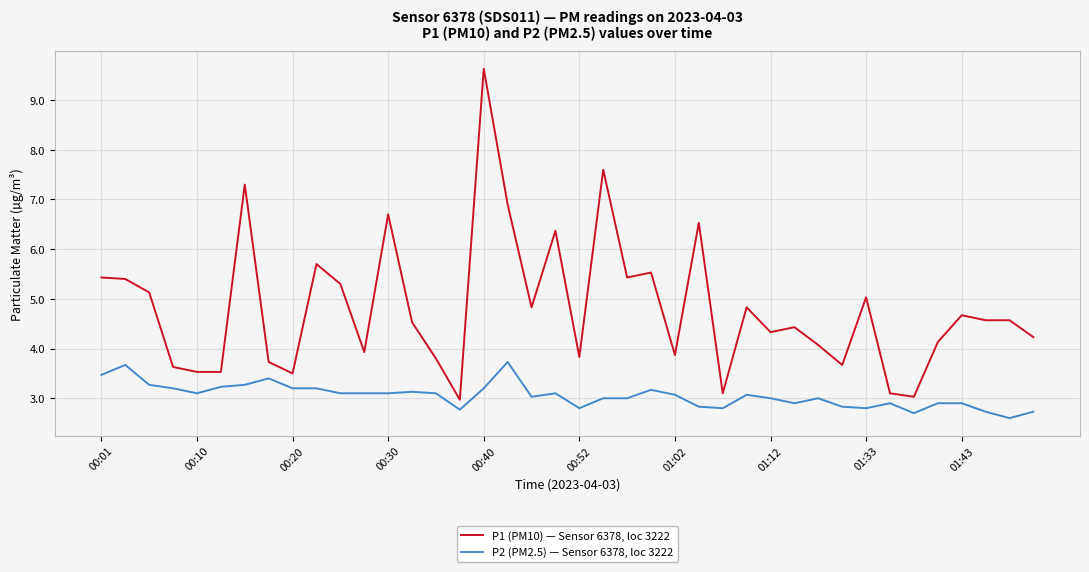

Which series has the widest spread of values?

P1 (PM10) — Sensor 6378, loc 3222